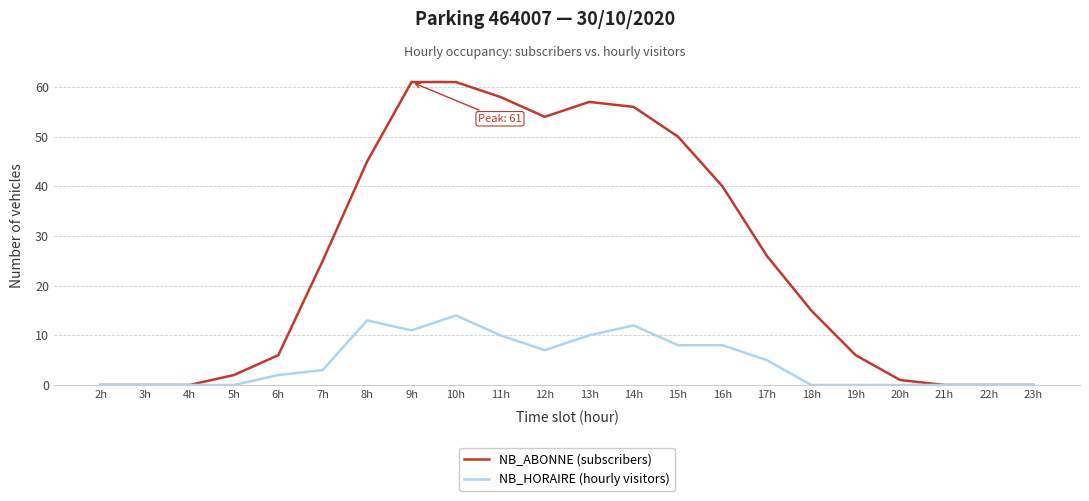

Reading left to right, list all the values displayed in this chart.

NB_ABONNE (subscribers): 0	0	0	2	6	25	45	61	61	58	54	57	56	50	40	26	15	6	1	0	0	0
NB_HORAIRE (hourly visitors): 0	0	0	0	2	3	13	11	14	10	7	10	12	8	8	5	0	0	0	0	0	0